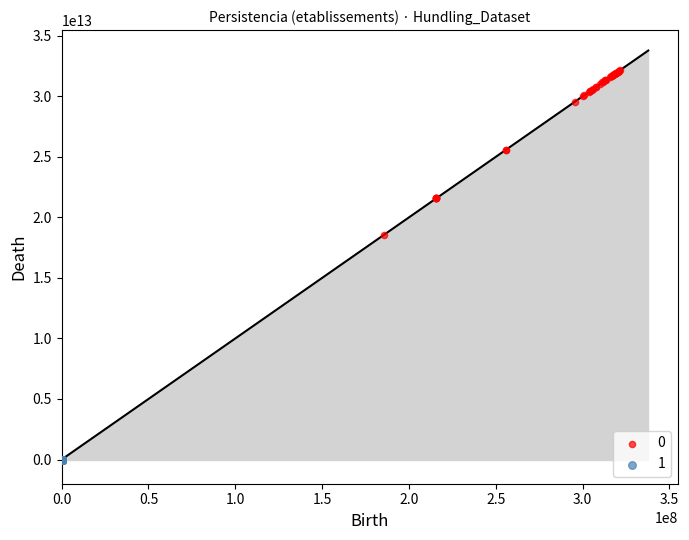

What are all the series names shown in the legend?

0, 1